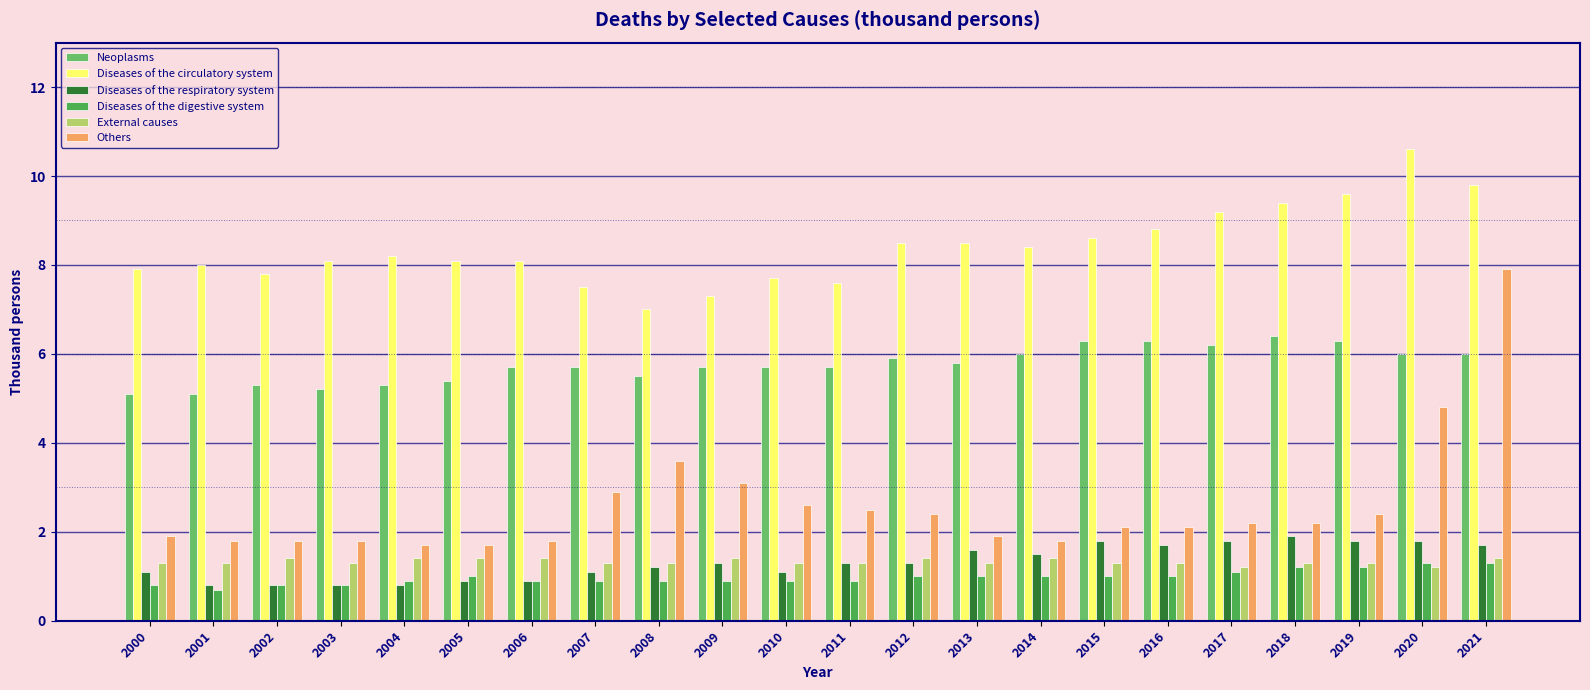

What are all the series names shown in the legend?

Neoplasms, Diseases of the circulatory system, Diseases of the respiratory system, Diseases of the digestive system, External causes, Others